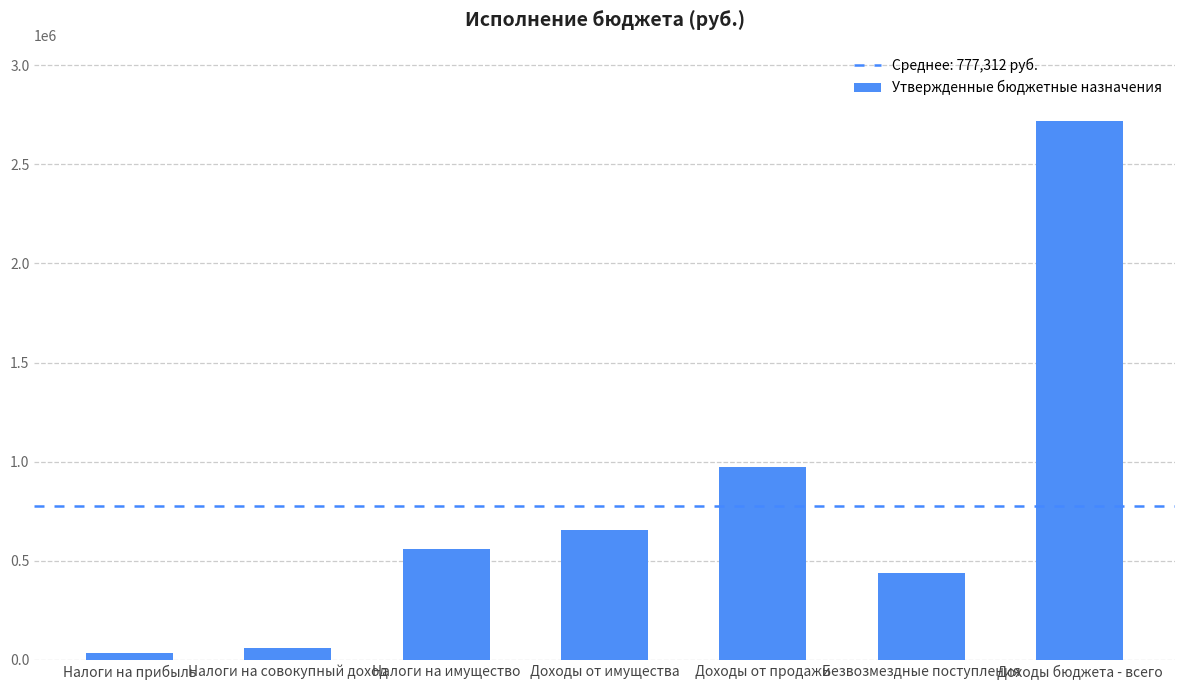

Reading left to right, what are all the values shown in this chart?

Налоги на прибыль=34000	Налоги на совокупный доход=60000	Налоги на имущество=561000	Доходы от имущества=654000	Доходы от продажи=972600	Безвозмездные поступления=438993	Доходы бюджета - всего=2720593